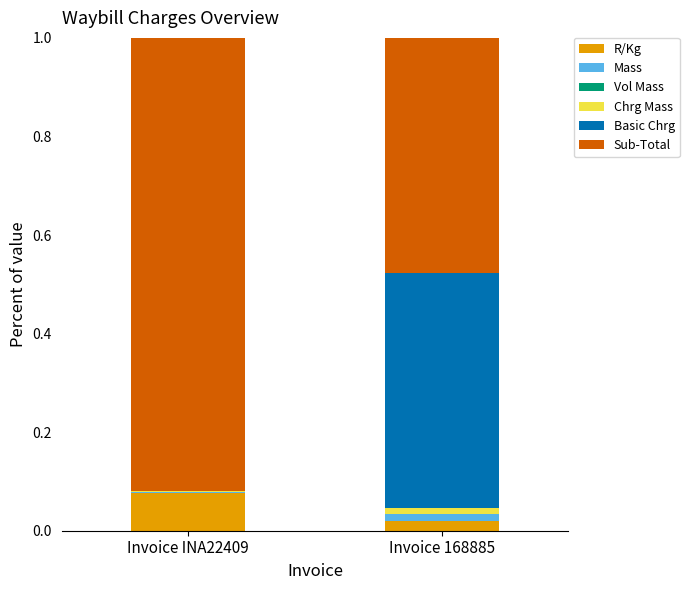

The value of R/Kg at Invoice 168885 is 0.0. True or false?

True